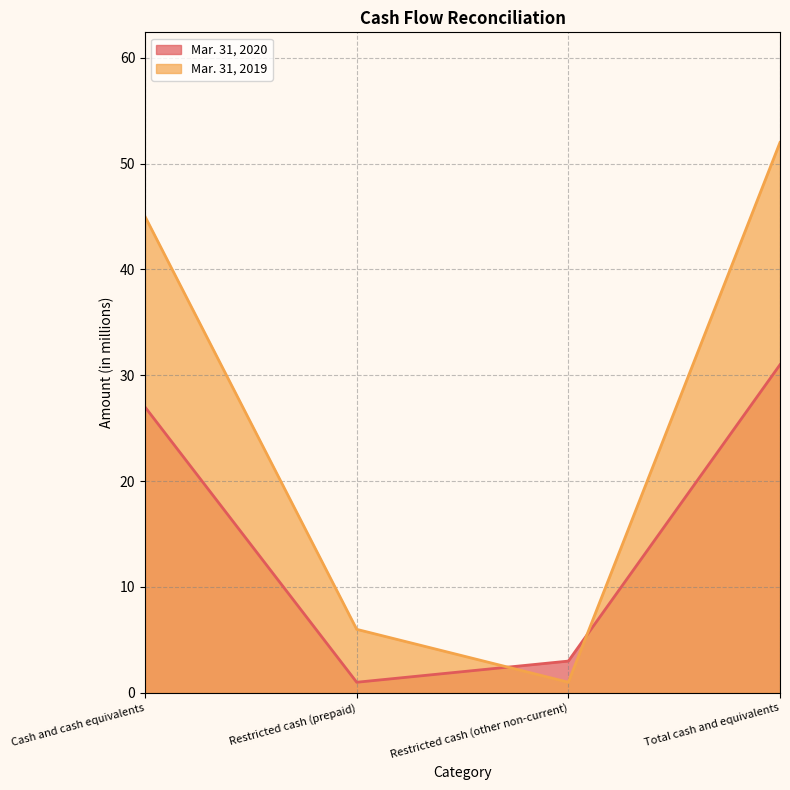

Between which two adjacent categories do Mar. 31, 2019 and Mar. 31, 2020 first intersect?

Restricted cash (prepaid) and Restricted cash (other non-current)